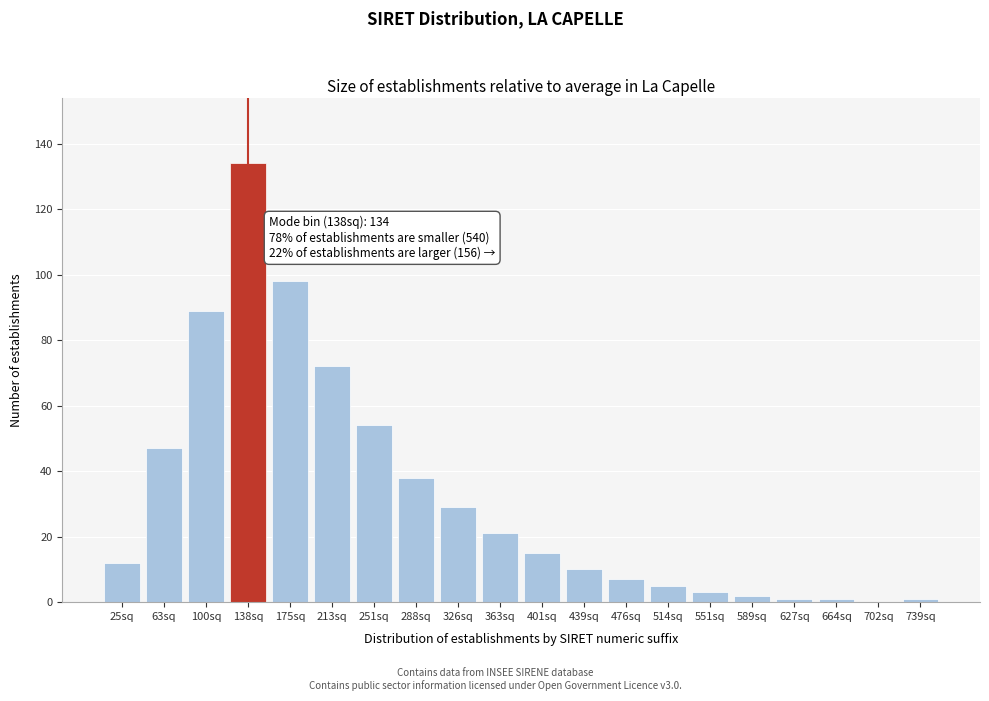

Reading right to left, extract all data points from this chart.

739sq=1	702sq=0	664sq=1	627sq=1	589sq=2	551sq=3	514sq=5	476sq=7	439sq=10	401sq=15	363sq=21	326sq=29	288sq=38	251sq=54	213sq=72	175sq=98	138sq=134	100sq=89	63sq=47	25sq=12